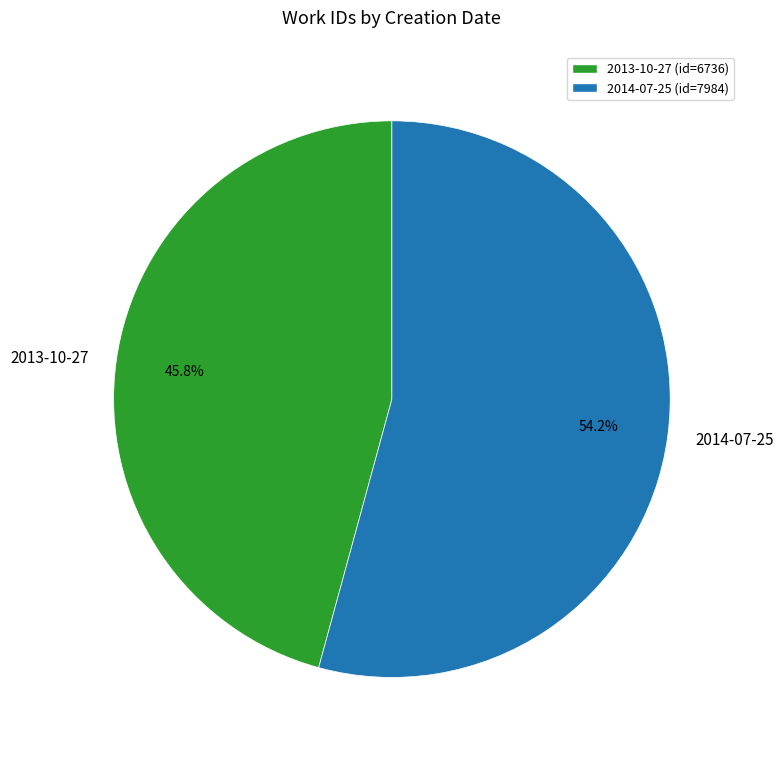

The 2014-07-25 slice represents 54% of the pie. True or false?

True